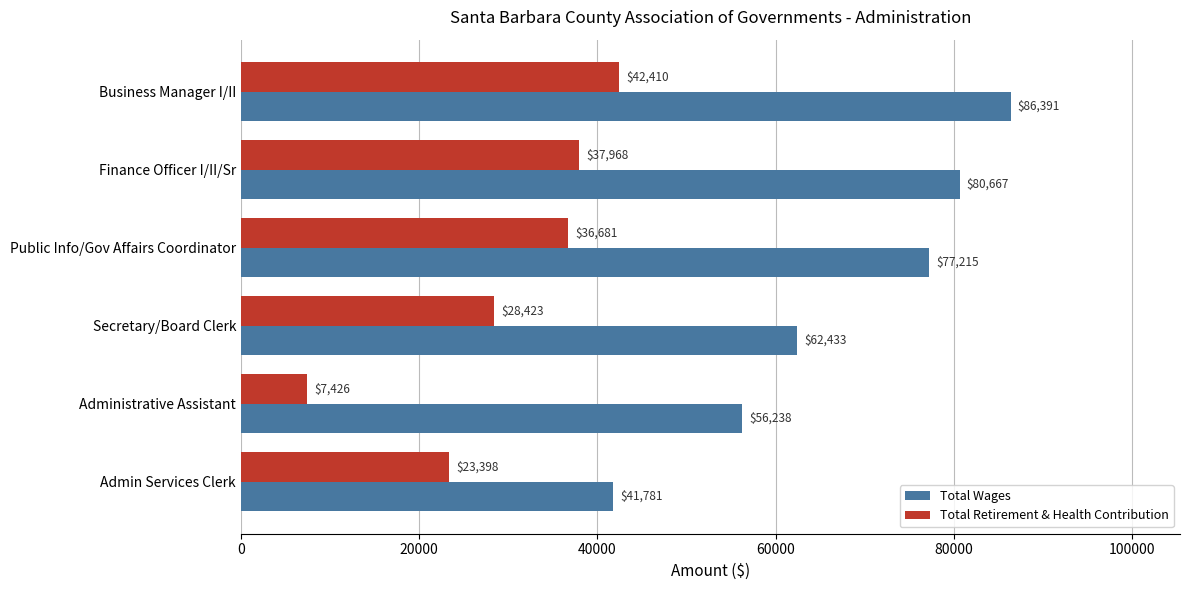

Where is Total Wages nearest to the value 64086?

Secretary/Board Clerk